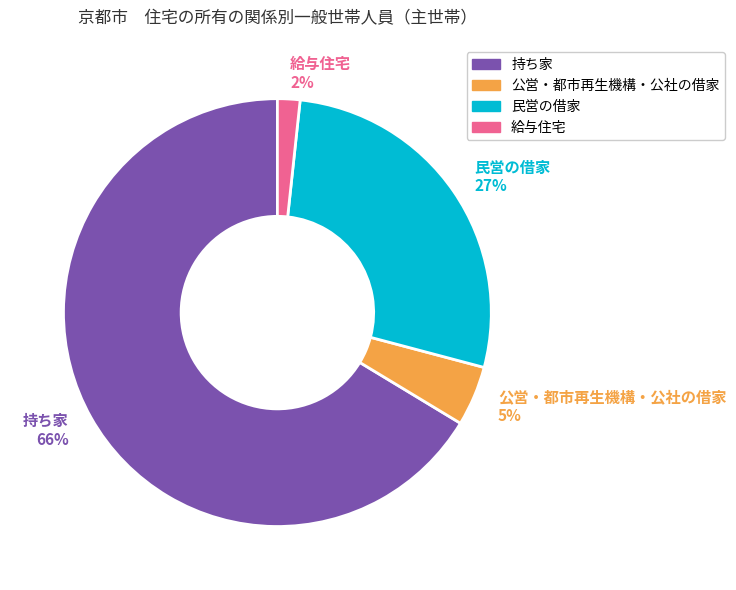

To the nearest percent, what percentage of the pie is 民営の借家?

27%